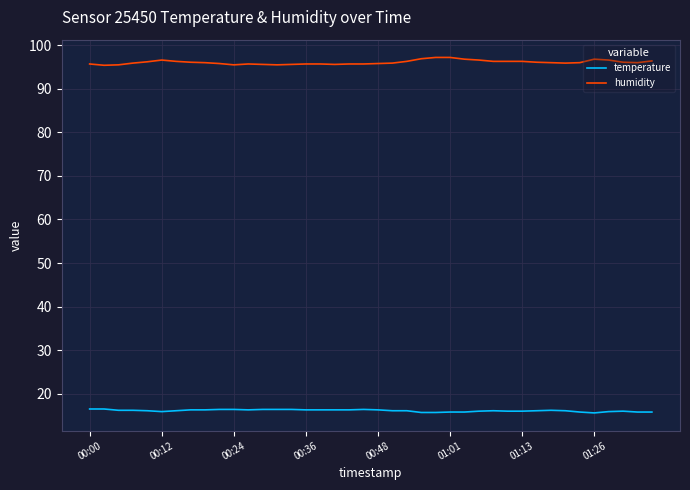

What is the greatest value displayed?

97.2